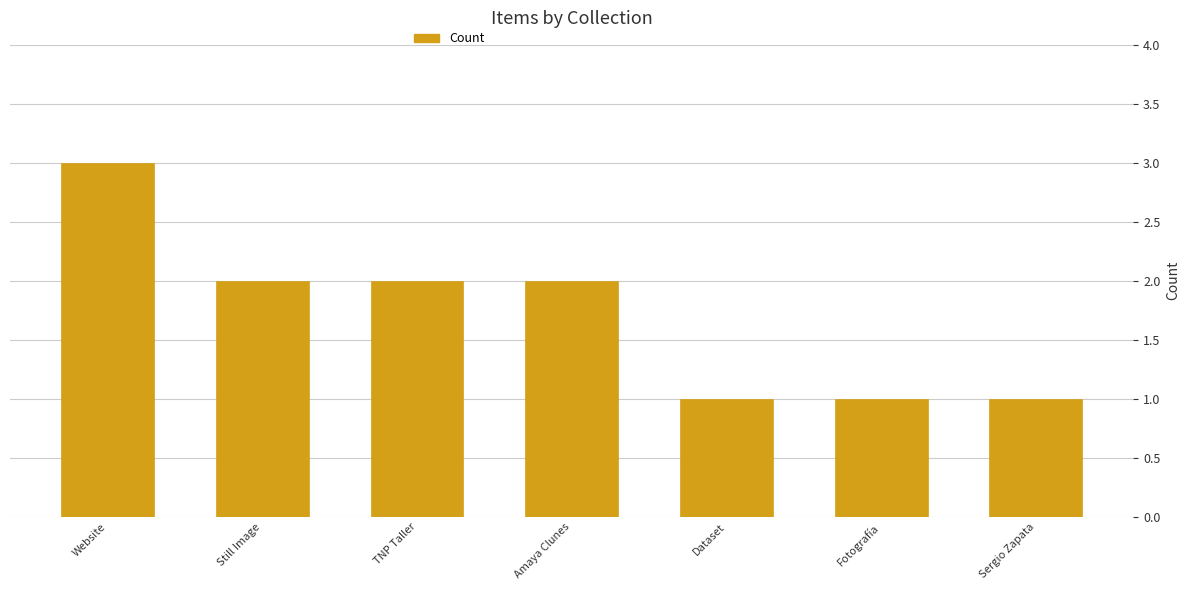

Reading right to left, what are all the values shown in this chart?

Sergio Zapata=1	Fotografía=1	Dataset=1	Amaya Clunes=2	TNP Taller=2	Still Image=2	Website=3